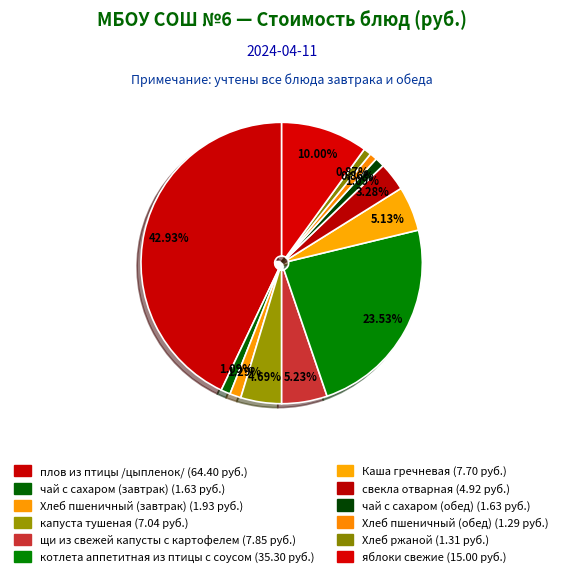

To the nearest percent, what percentage of the pie is Каша гречневая?

5%